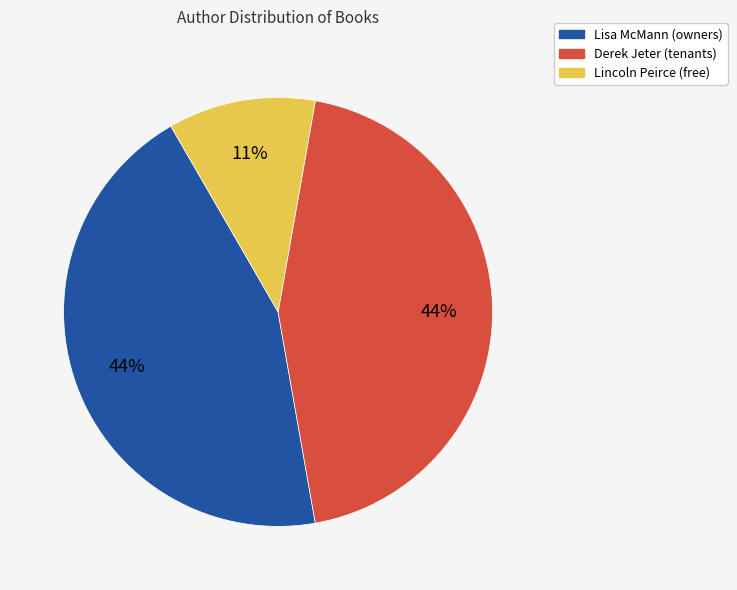

To the nearest percent, what is the average slice percentage?

33%